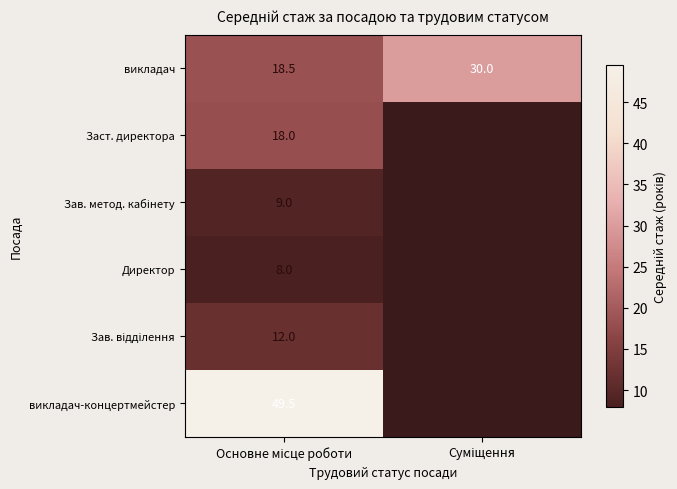

At which category is the sum across all series the highest?

Основне місце роботи